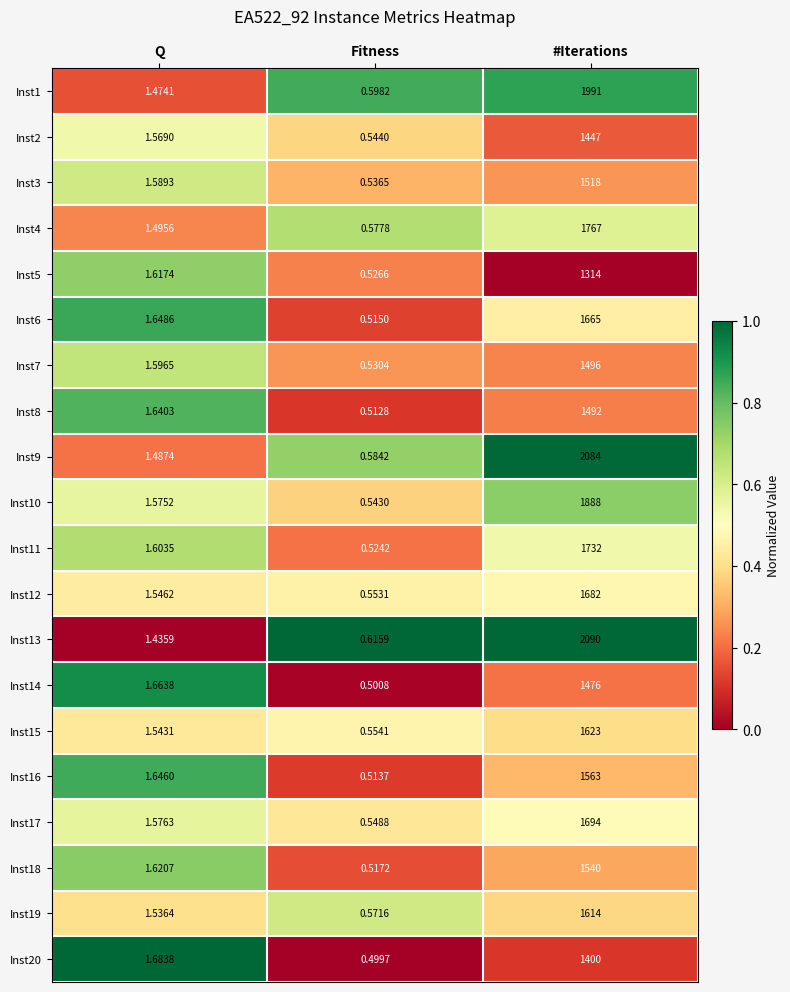

At which category is the sum across all series the highest?

#Iterations